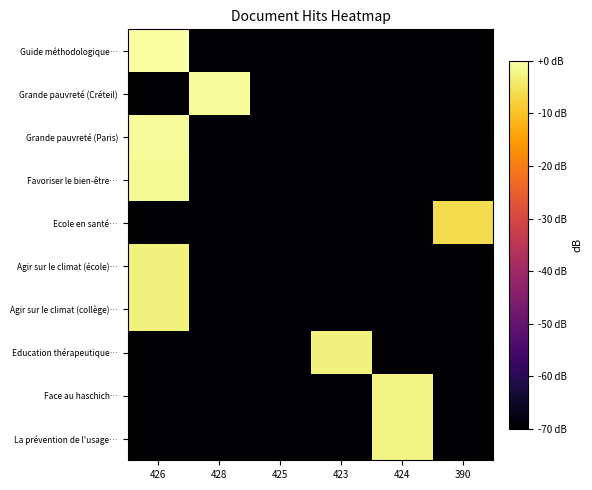

What is the total value across all series at 428?

-1838.3